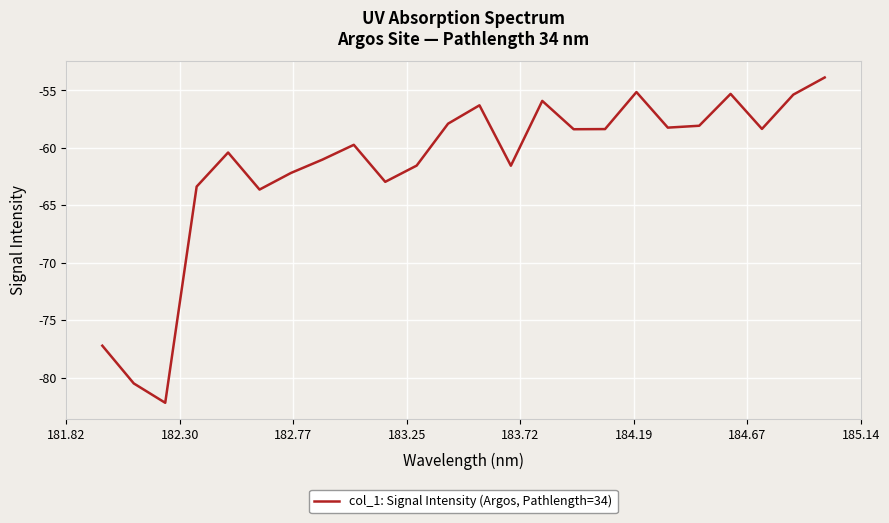

Does the chart have visible grid lines?

Yes